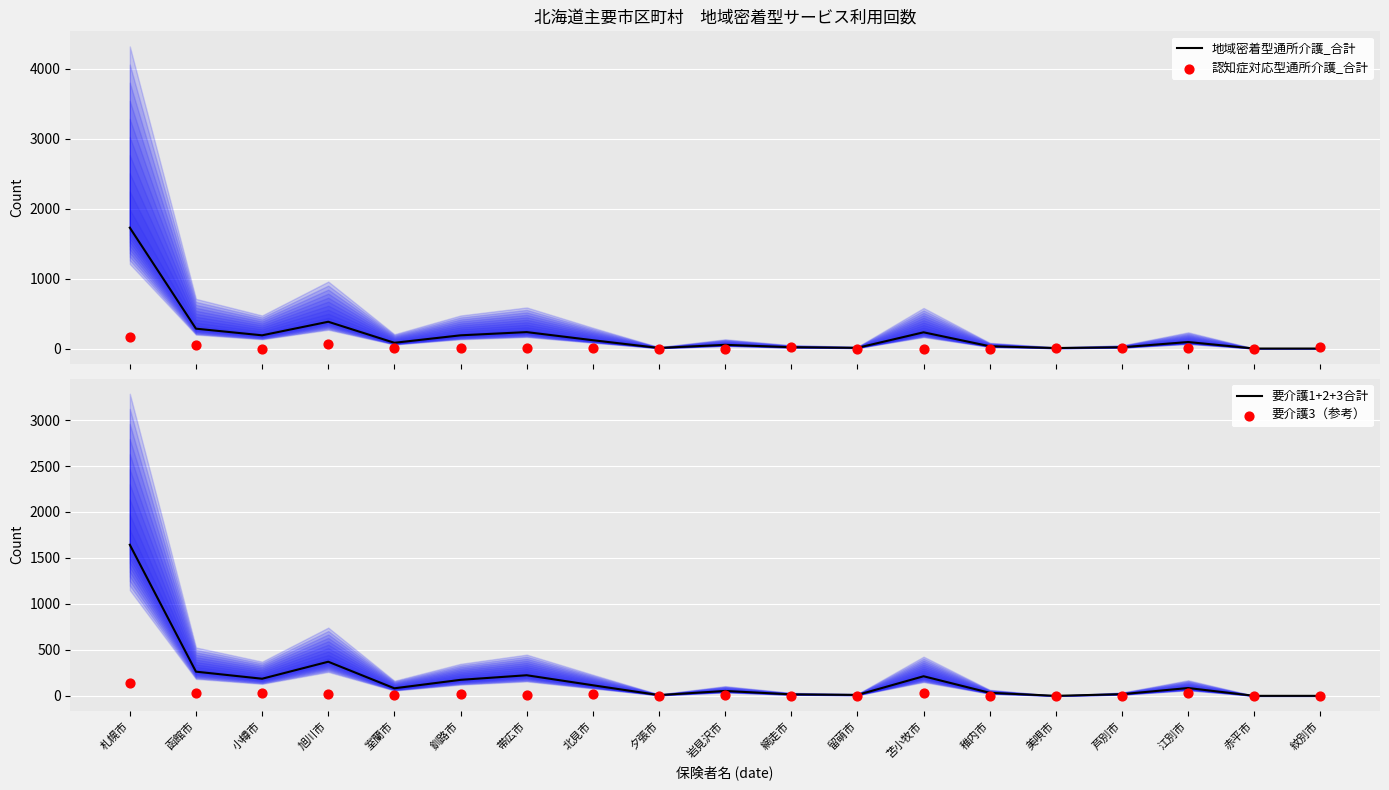

What is the total value across all series at 旭川市?

832